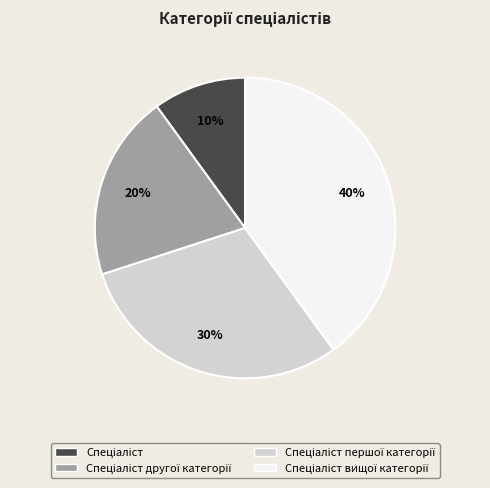

To the nearest percent, what is the difference between the largest and smallest slice percentages?

30%